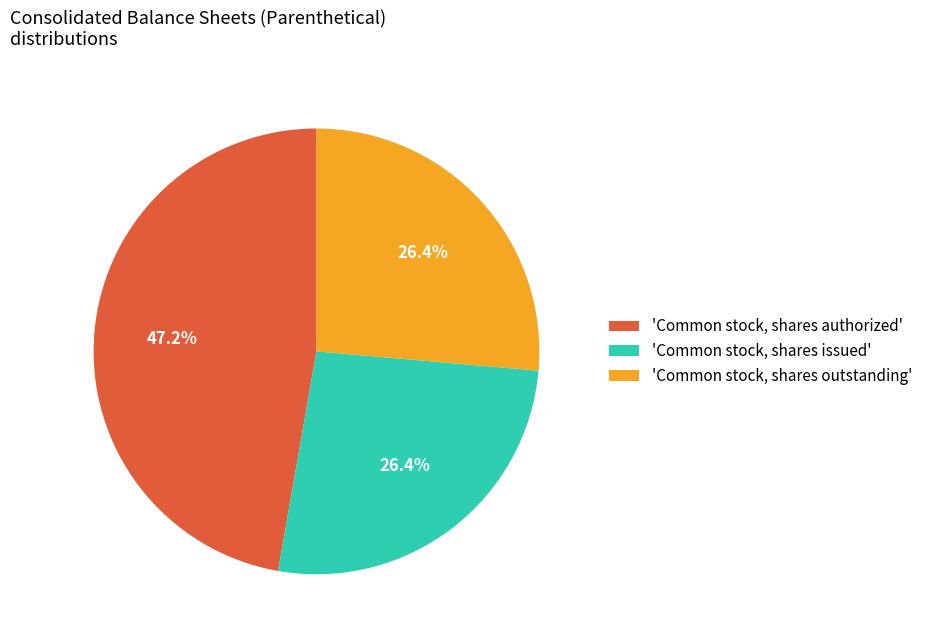

Does 'Common stock, shares authorized' account for over 50% of the chart?

No